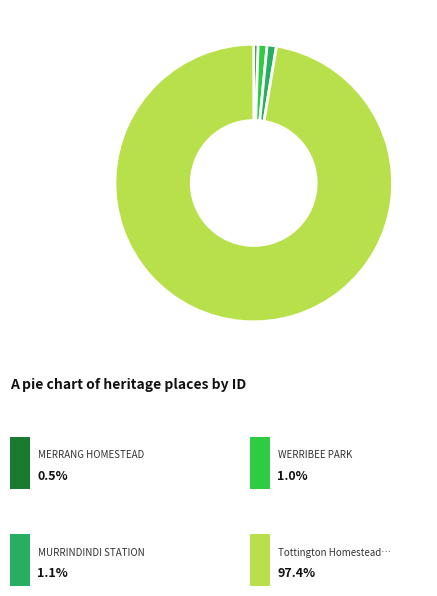

Count the number of slices in the pie.

4